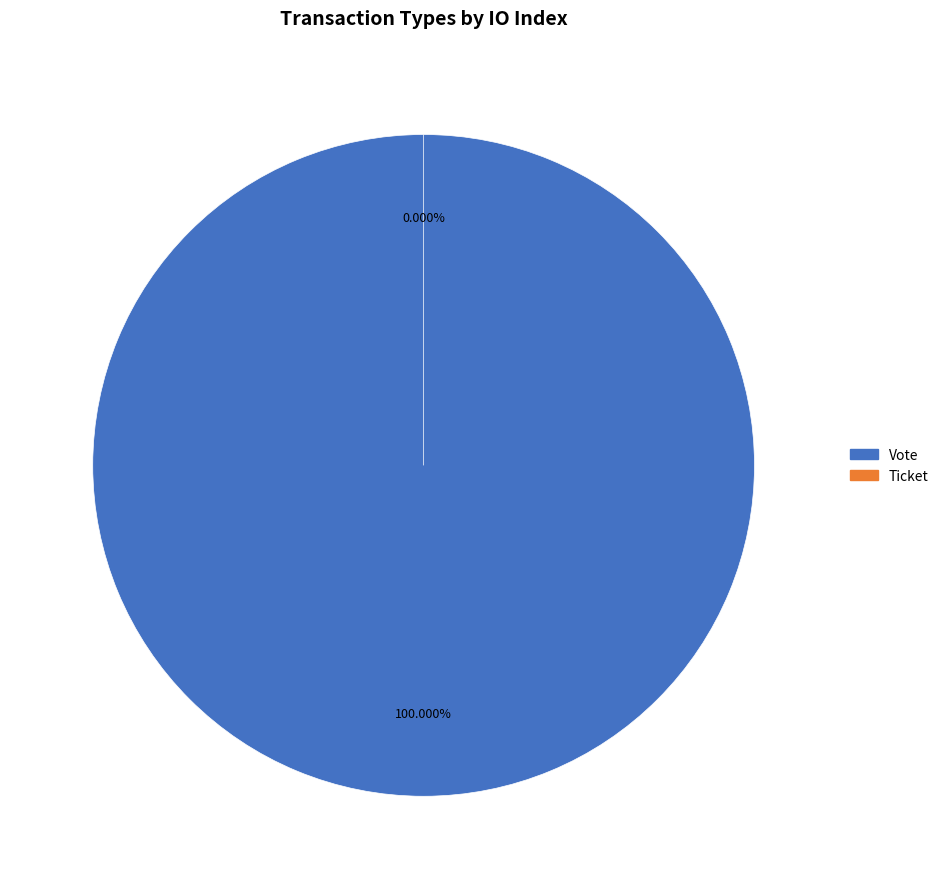

Rank the categories by value from lowest to highest.

Ticket, Vote